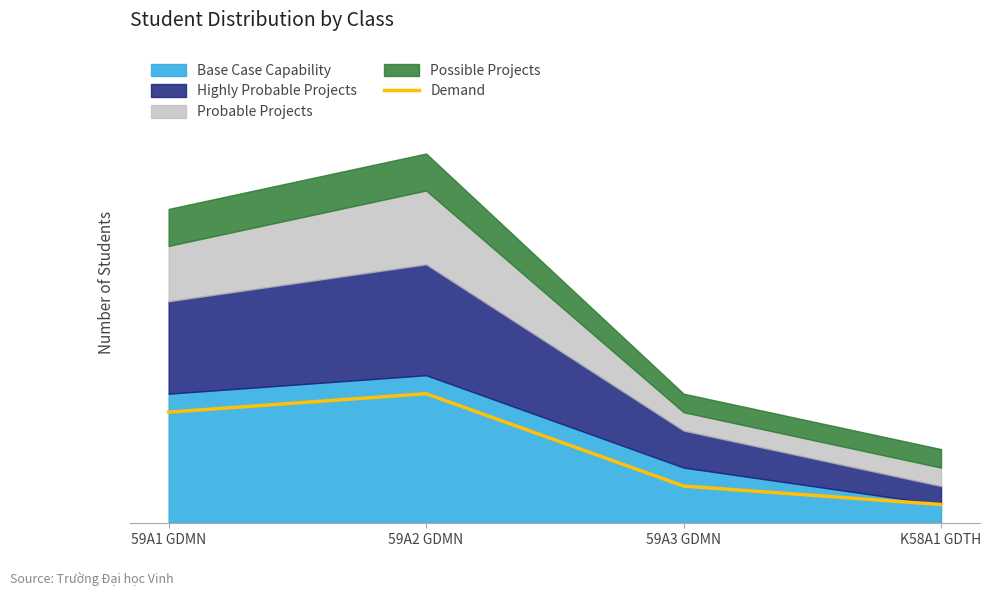

What value does the data have at 59A3 GDMN?

2